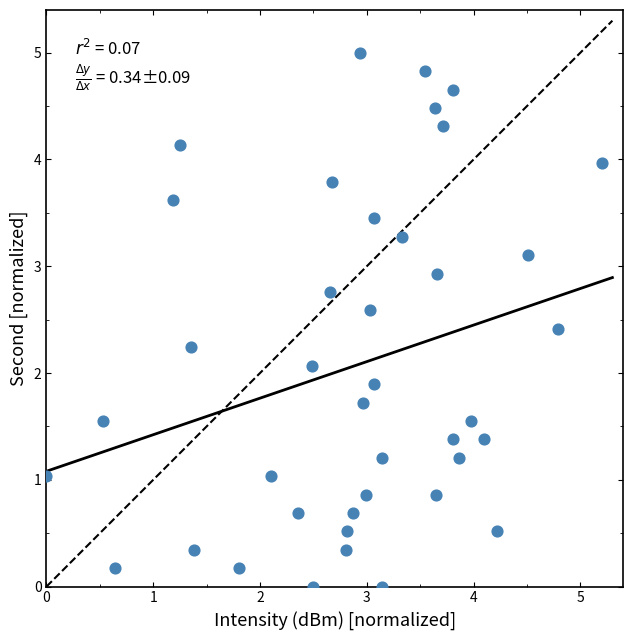

What is the range of Y values (max minus min)?

5.0